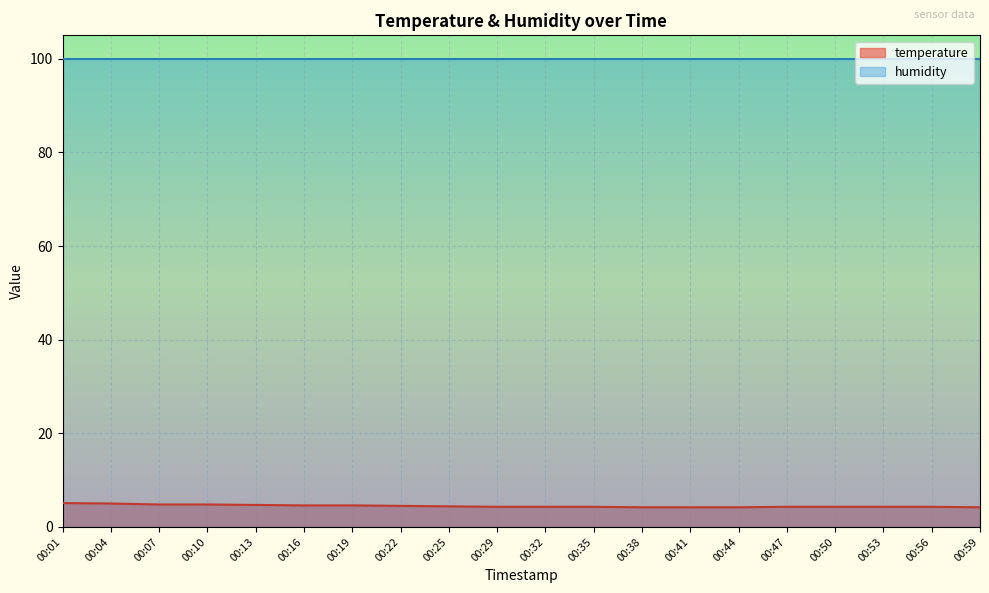

Reading left to right, extract all data points from this chart.

5.1	5.0	4.8	4.8	4.7	4.6	4.6	4.5	4.4	4.3	4.3	4.3	4.2	4.2	4.2	4.3	4.3	4.3	4.3	4.2